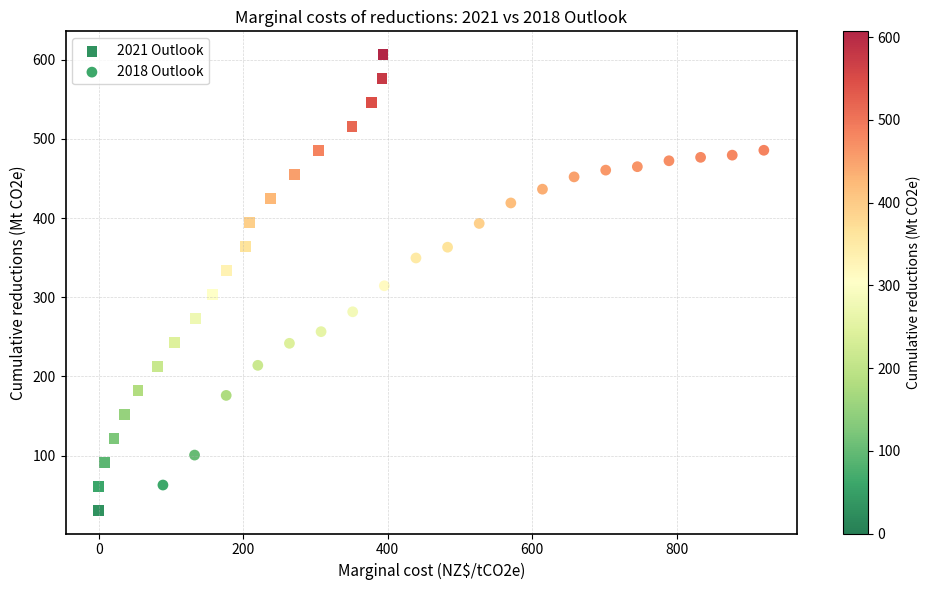

Which series has the widest spread of Y values?

2021 Outlook